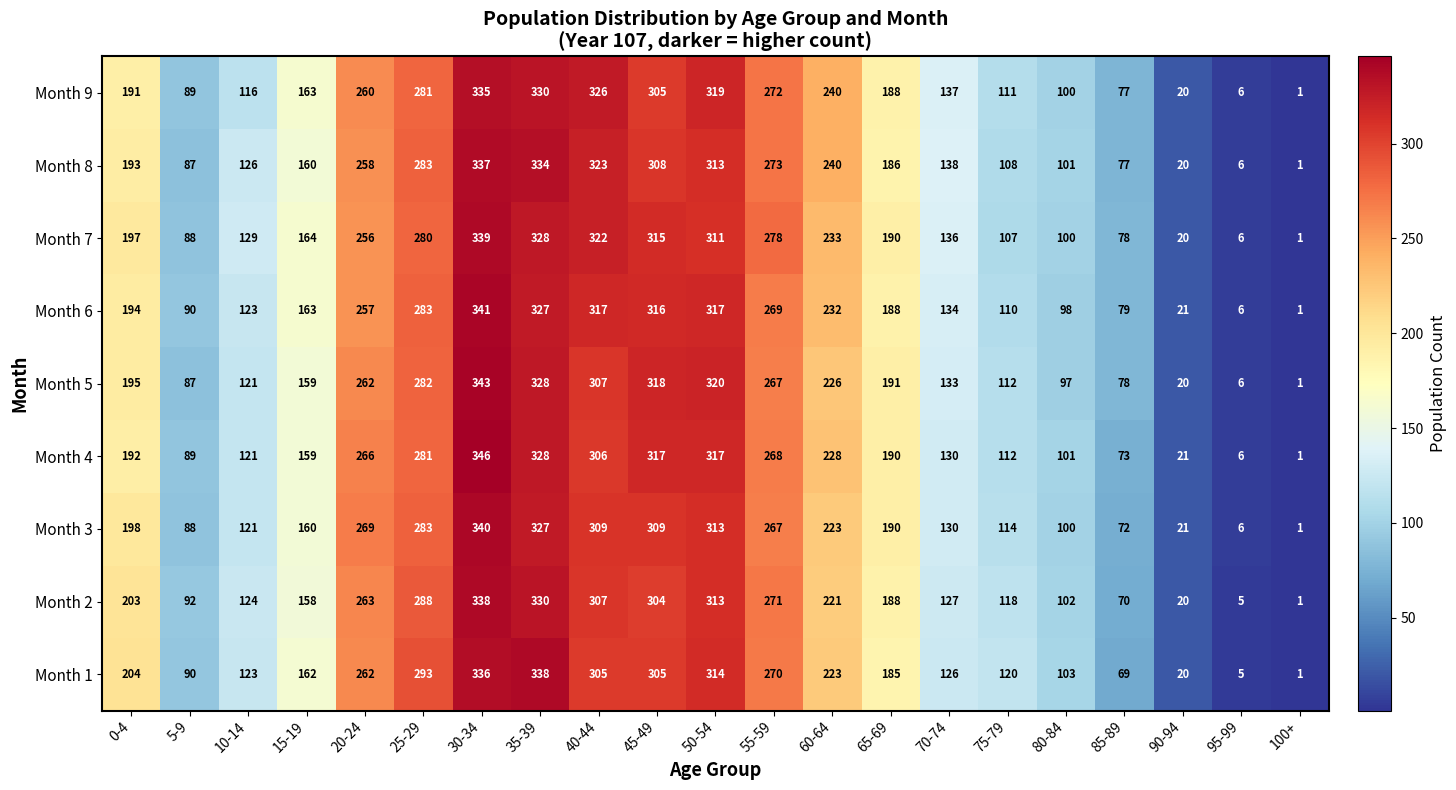

What is the average value of the Month 8 series?

184